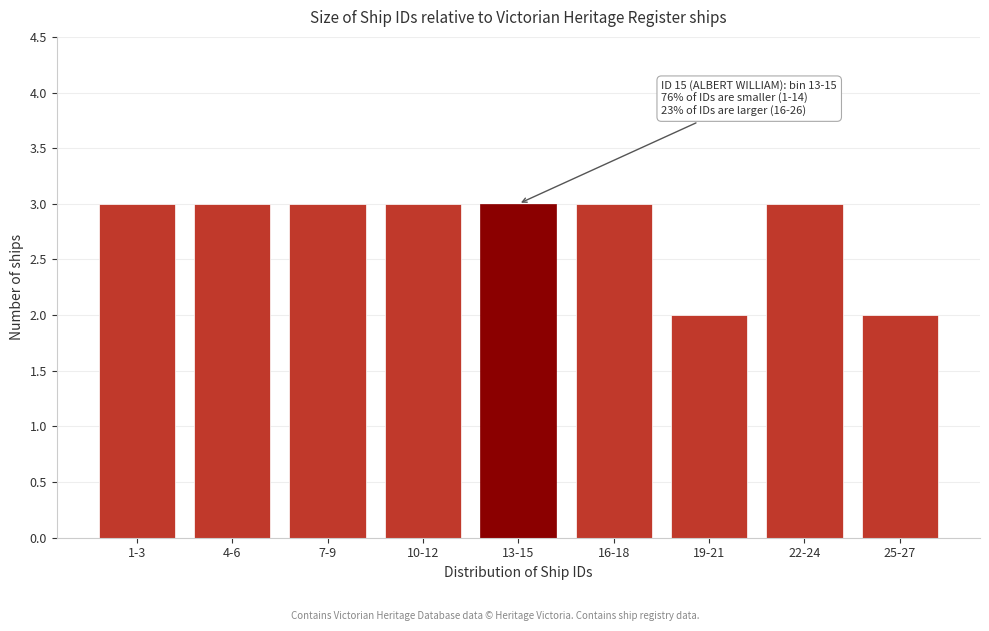

Reading left to right, transcribe all the data shown in this chart.

1-3=3	4-6=3	7-9=3	10-12=3	13-15=3	16-18=3	19-21=2	22-24=3	25-27=2